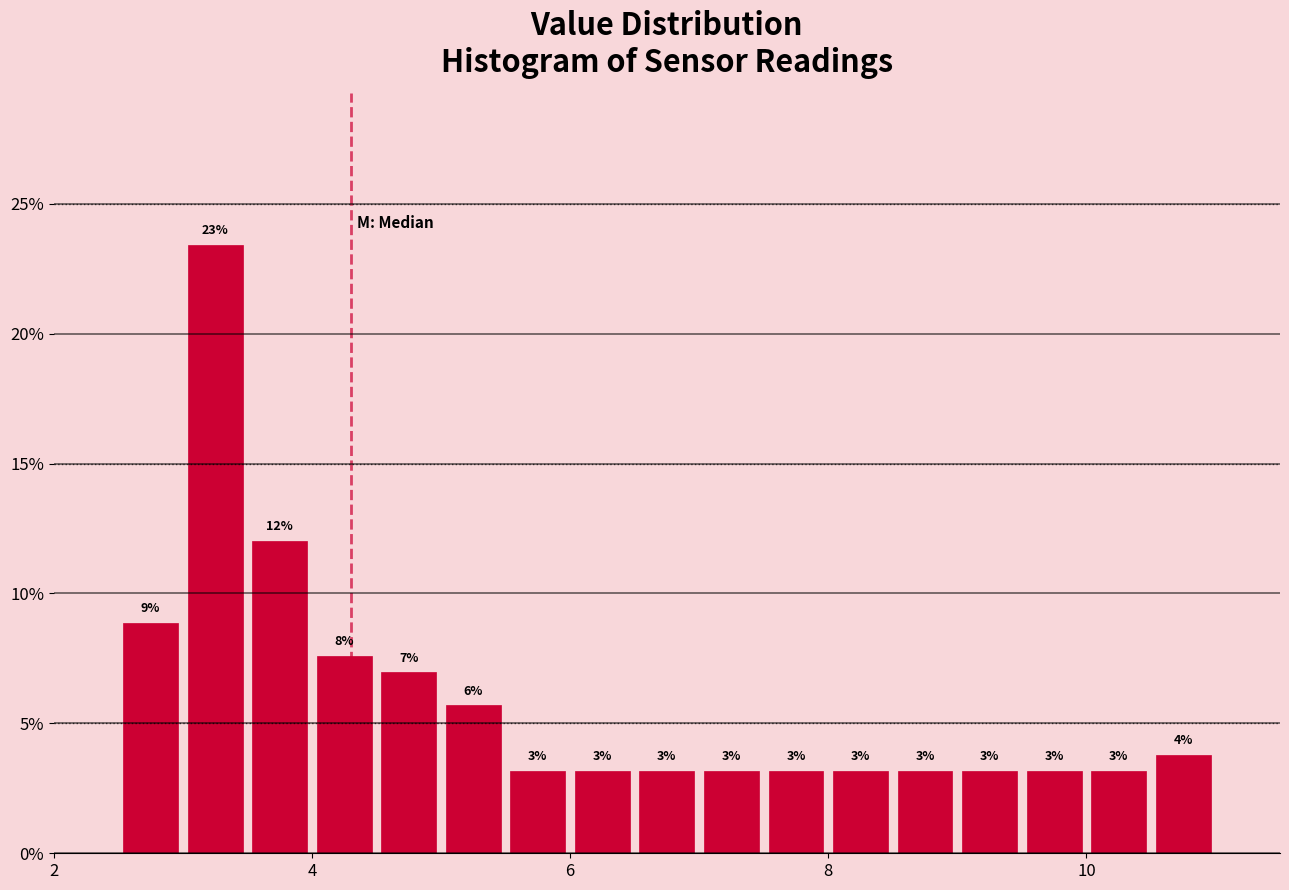

Read against the x-axis, roughly where is the centre of the tallest bar?

3.2